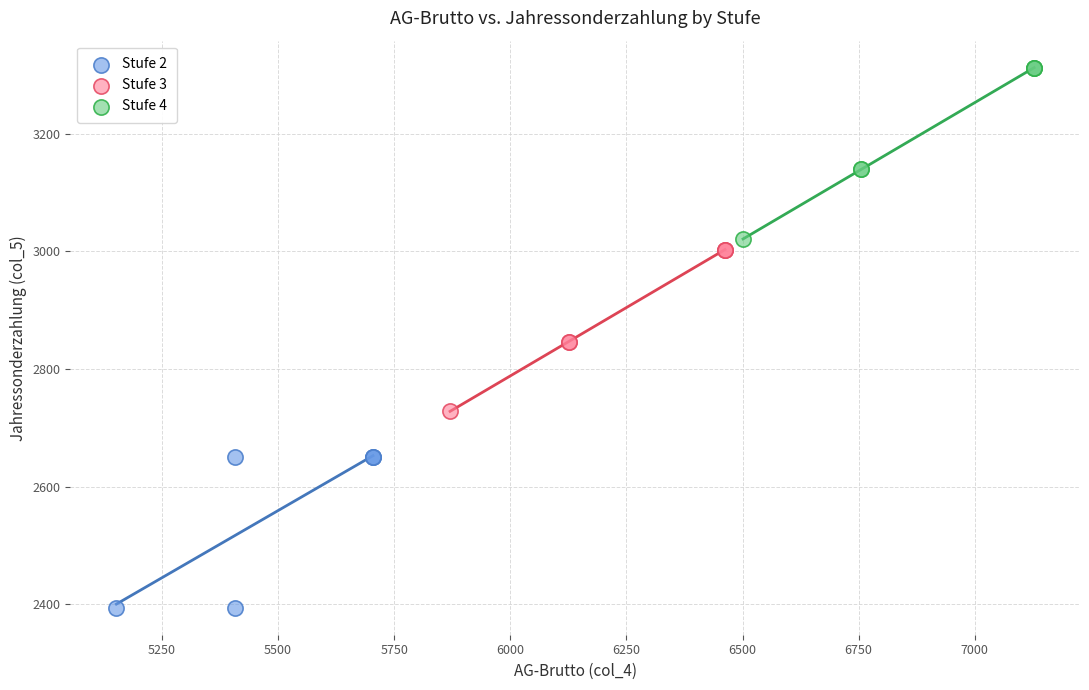

Which series has the largest Y range (max minus min)?

Stufe 4